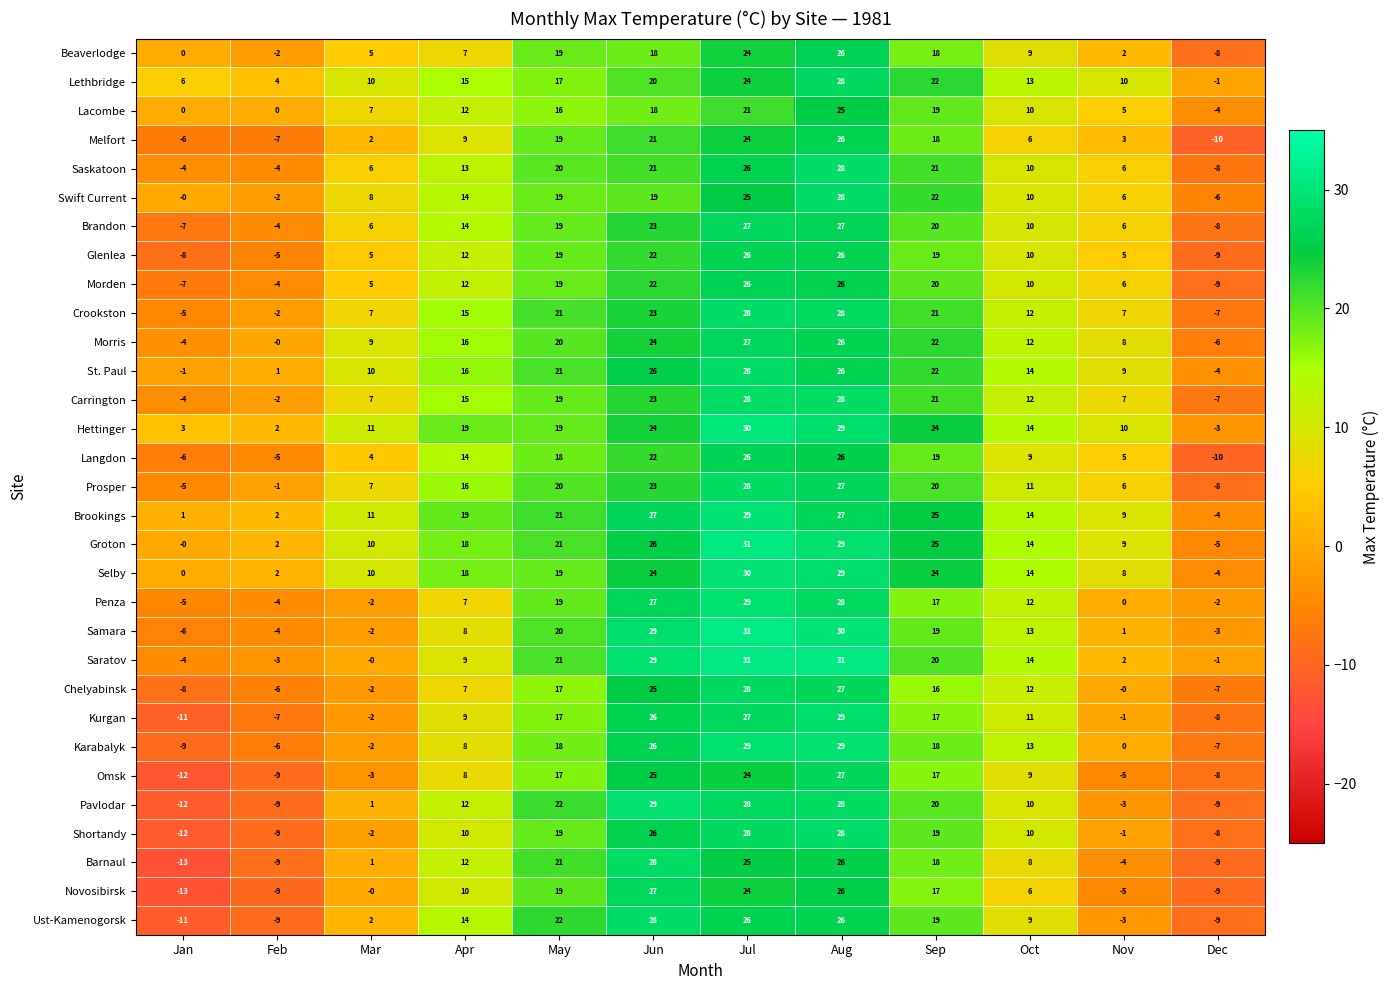

True or false: Lethbridge has a value of 20 at Jun.

True